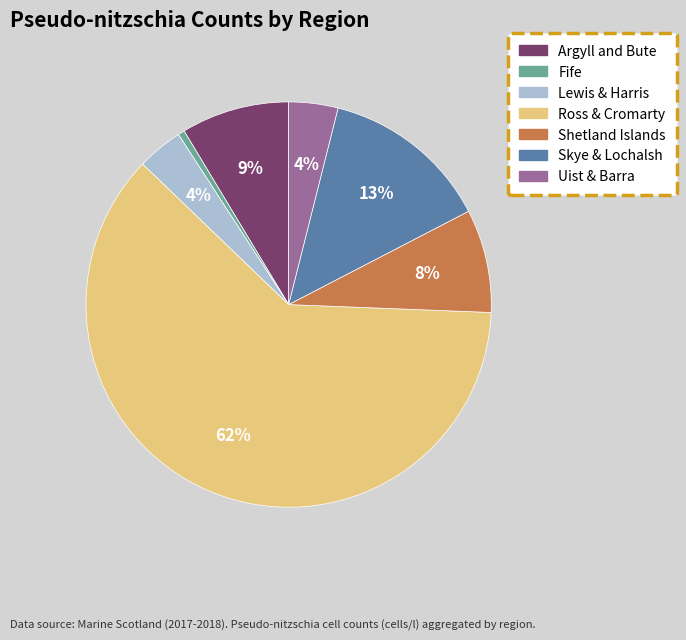

Is the sum of Fife and Ross & Cromarty greater than half?

Yes